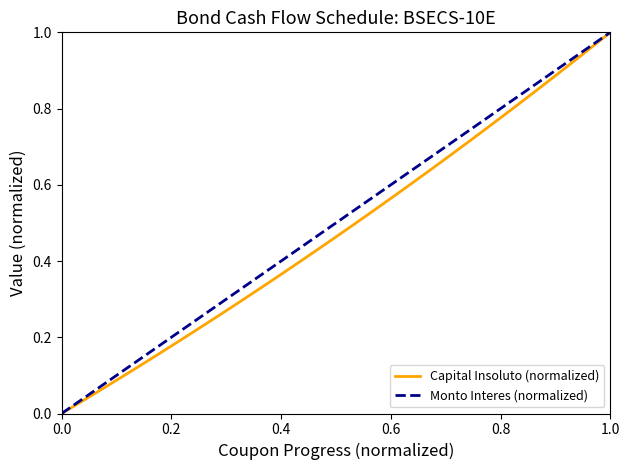

The value at 5 is 0.1. True or false?

True